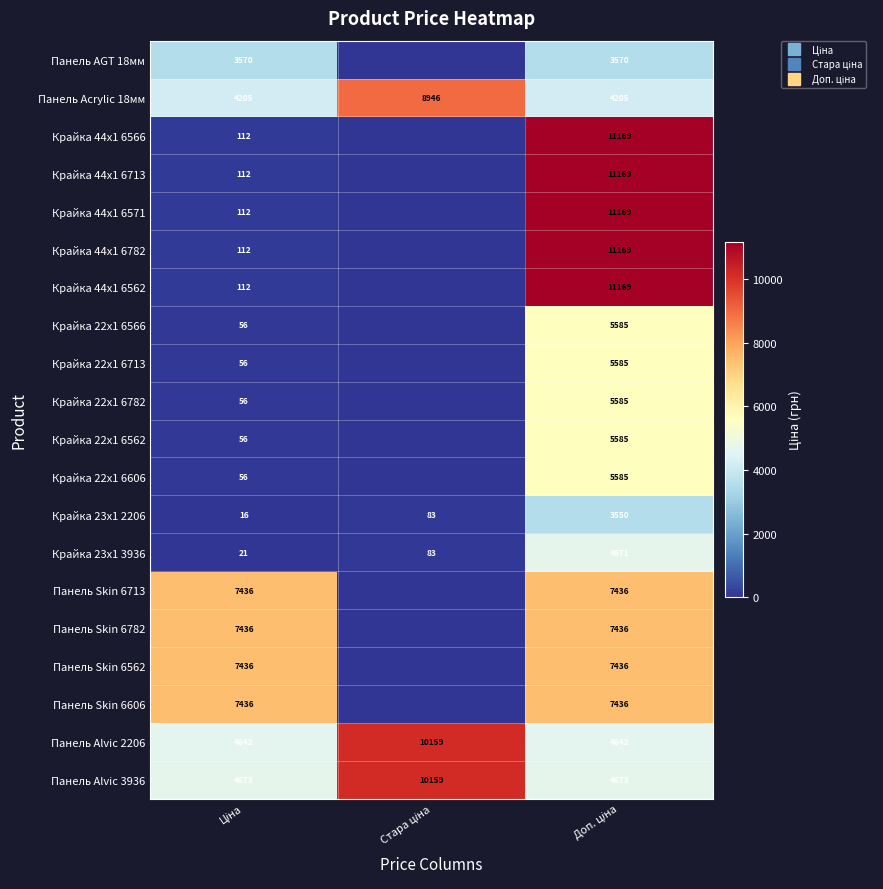

List the series in order of their peak value, lowest first.

Крайка 23x1 2206, Панель AGT 18мм, Крайка 23x1 3936, Крайка 22x1 6566, Крайка 22x1 6713, Крайка 22x1 6782, Крайка 22x1 6562, Крайка 22x1 6606, Панель Skin 6713, Панель Skin 6782, Панель Skin 6562, Панель Skin 6606, Панель Acrylic 18мм, Панель Alvic 2206, Панель Alvic 3936, Крайка 44x1 6566, Крайка 44x1 6713, Крайка 44x1 6571, Крайка 44x1 6782, Крайка 44x1 6562